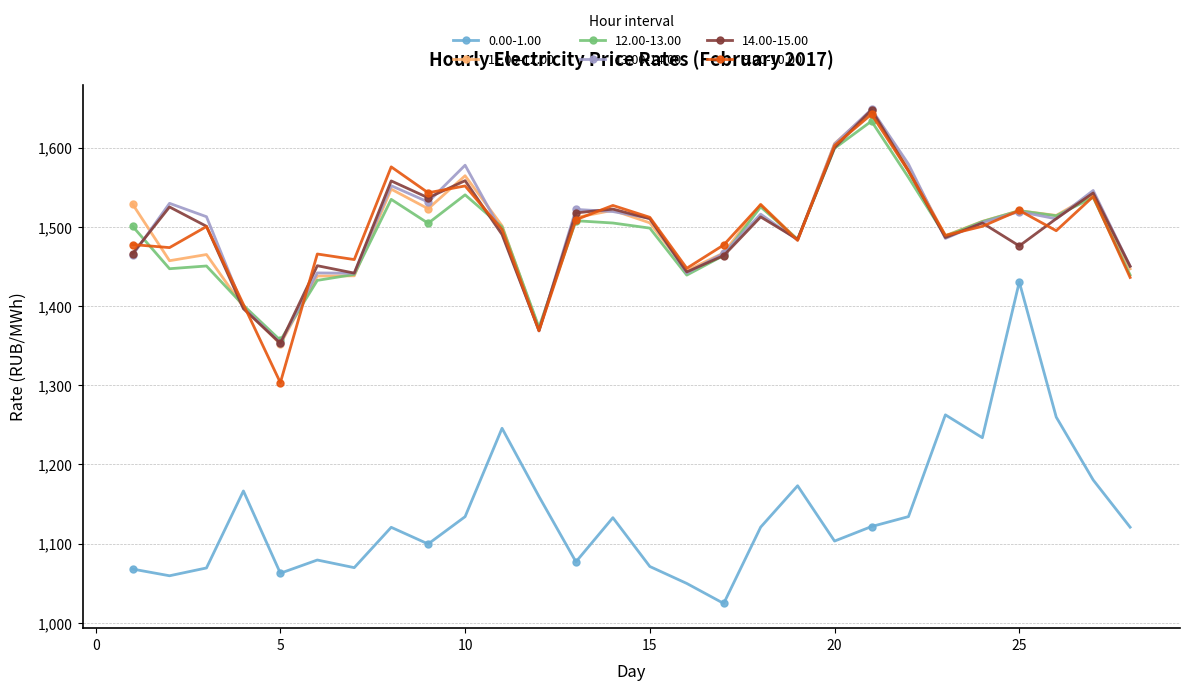

How many data points in 14.00-15.00 are less than 1504?

14